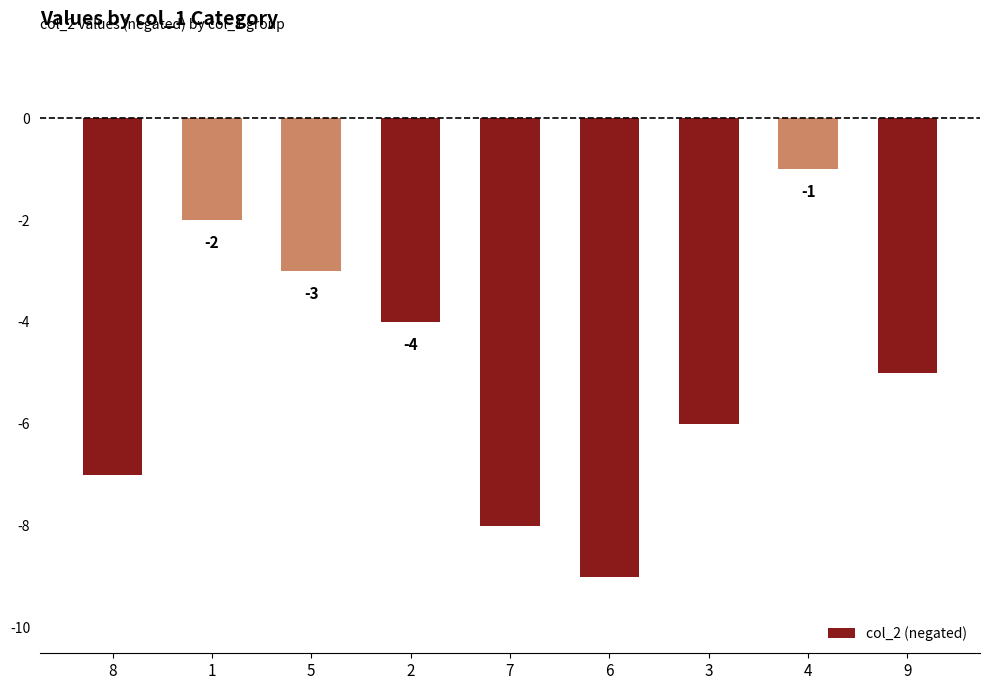

Rank the categories by value from lowest to highest.

6, 7, 8, 3, 9, 2, 5, 1, 4